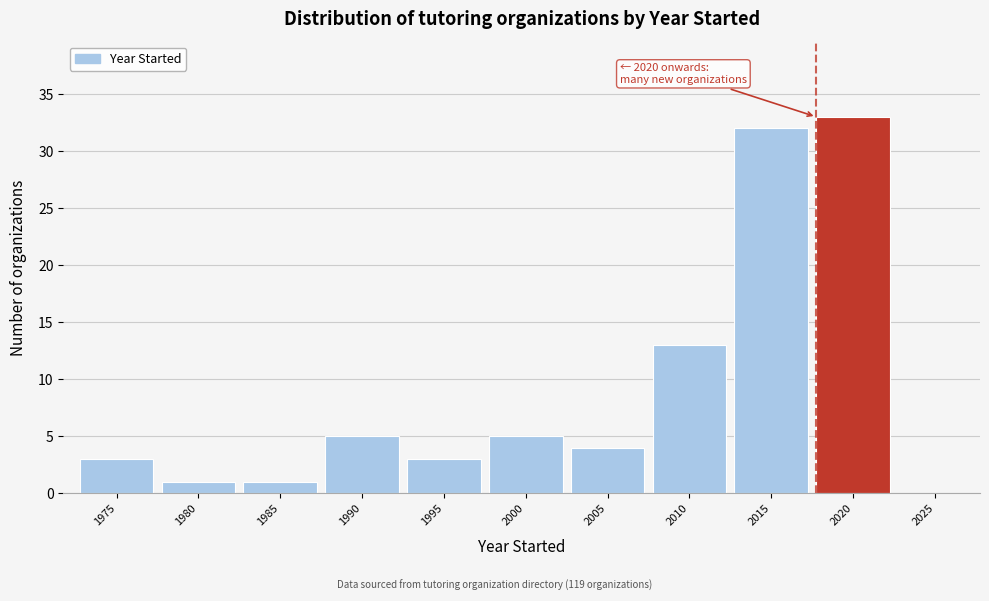

Reading left to right, extract all data points from this chart.

1975=3	1980=1	1985=1	1990=5	1995=3	2000=5	2005=4	2010=13	2015=32	2020=33	2025=0